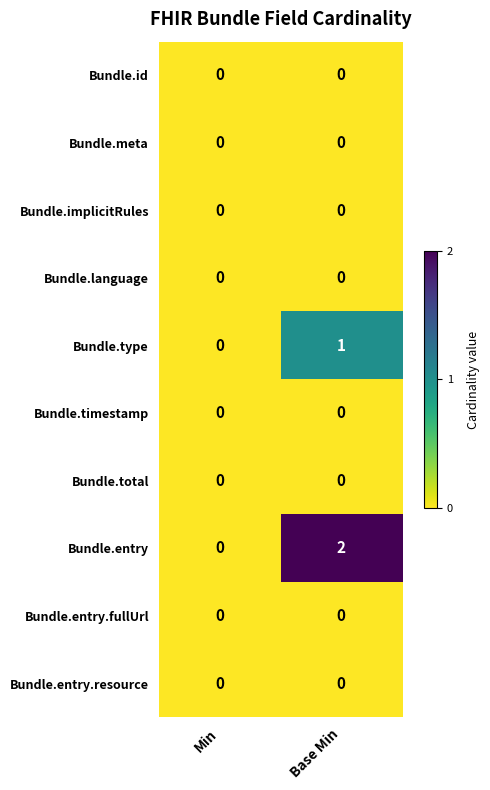

What is the difference between the highest and lowest values at Base Min?

2